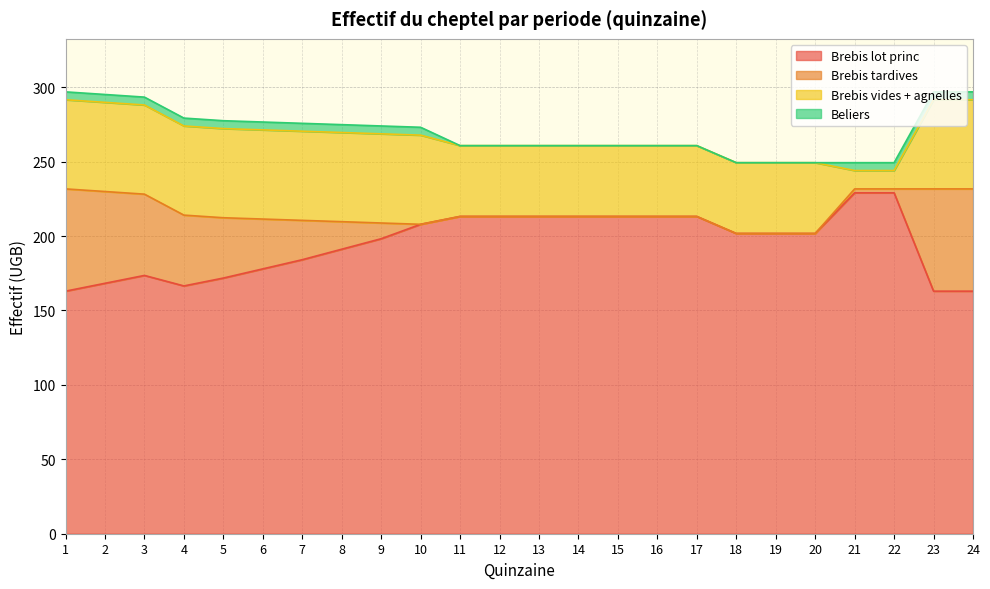

True or false: Beliers and Brebis lot princ intersect in this chart.

False